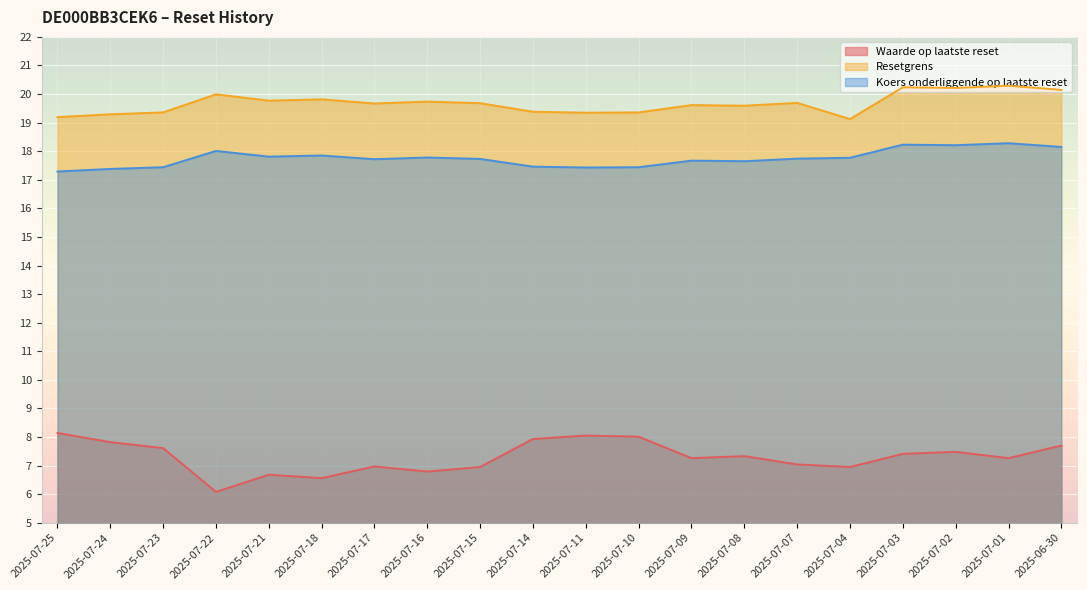

Which has a higher value, 2025-07-24 or 2025-07-02?

2025-07-24